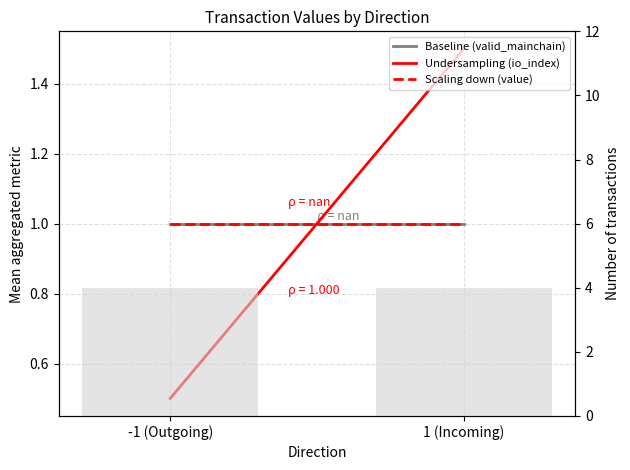

Reading left to right, list all the values displayed in this chart.

Baseline (valid_mainchain): -1 (Outgoing)=1.0	1 (Incoming)=1.0
Undersampling (io_index): -1 (Outgoing)=0.5	1 (Incoming)=1.5
Scaling down (value): -1 (Outgoing)=1.0	1 (Incoming)=1.0